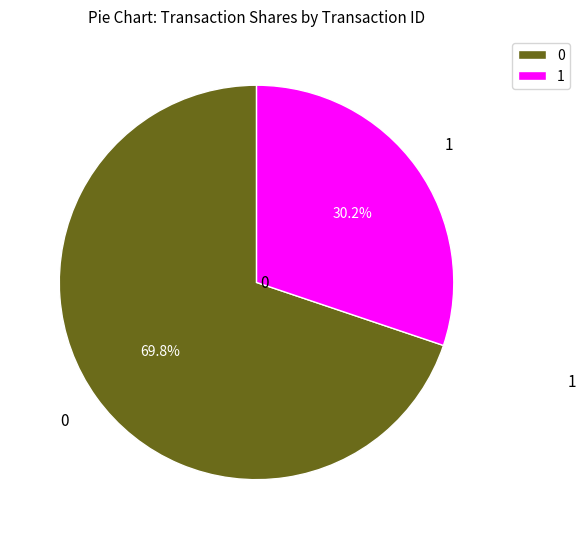

How many slices are in this pie chart?

2